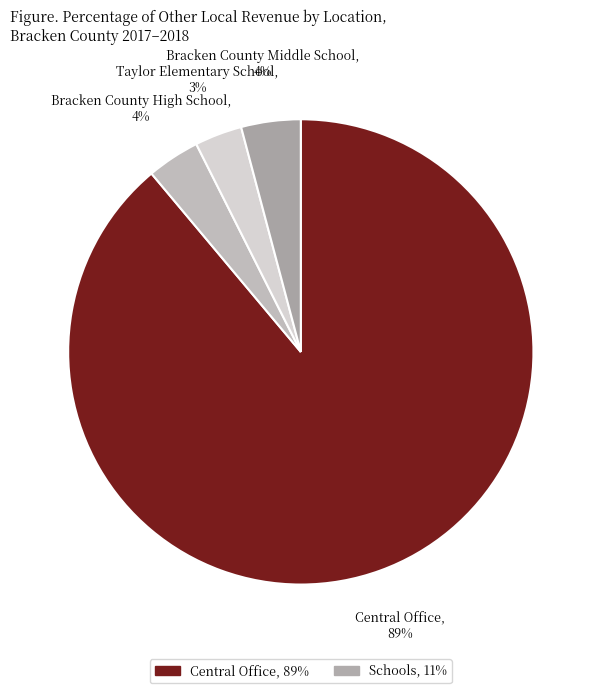

Is Central Office the majority of the pie?

Yes